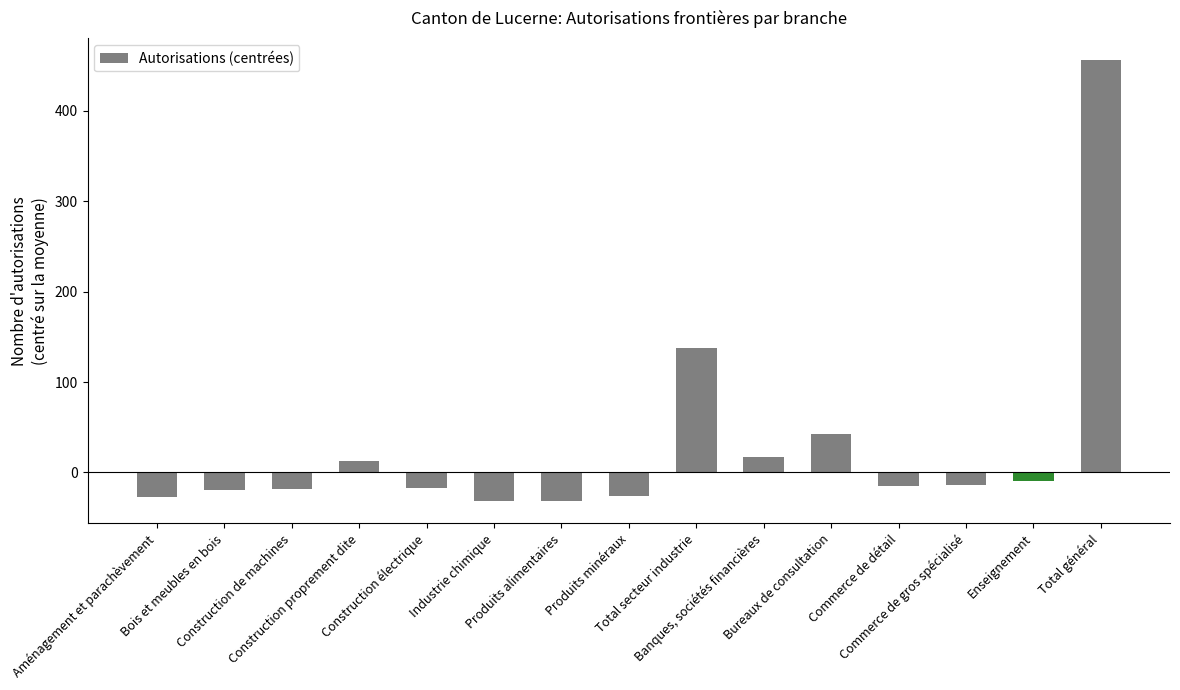

What is the difference between the maximum and minimum values?

488.0